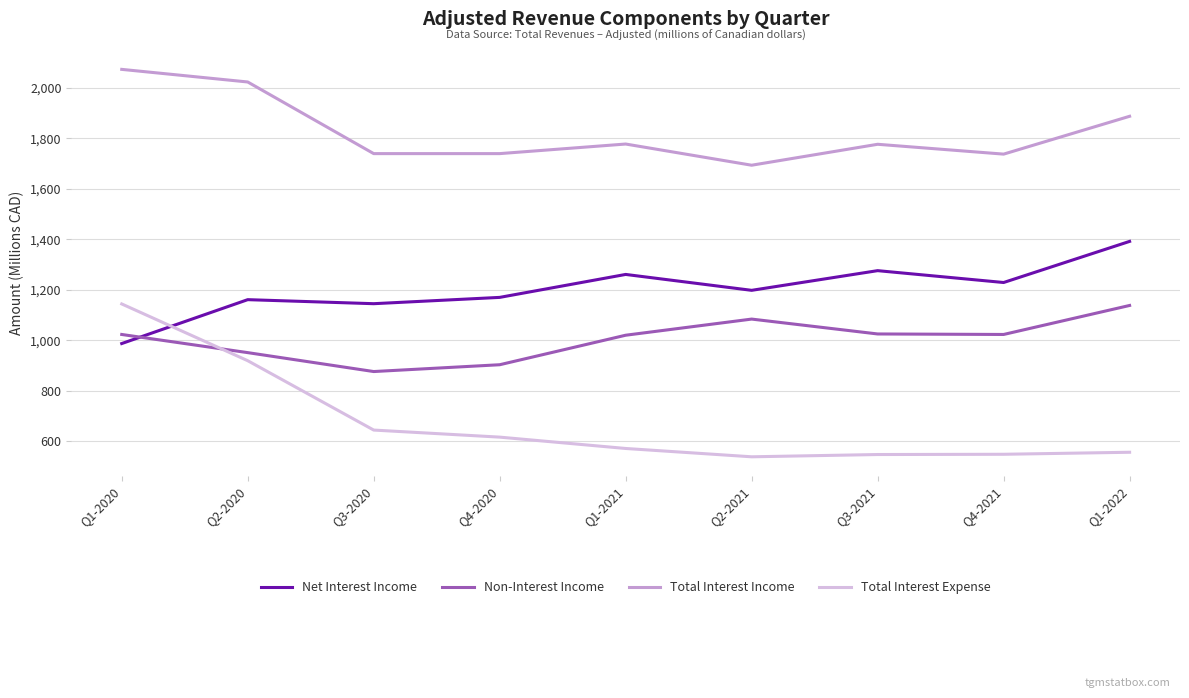

Rank the series by their average value, from highest to lowest.

Total Interest Income, Net Interest Income, Non-Interest Income, Total Interest Expense